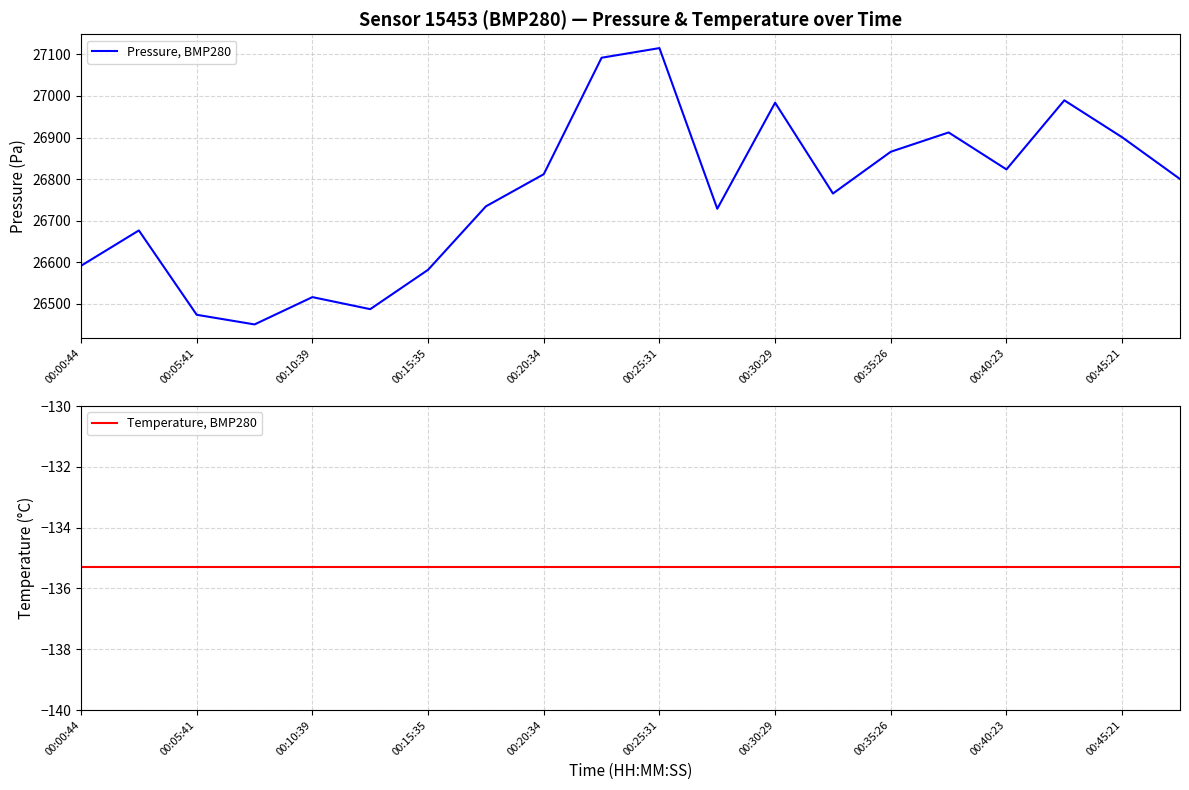

True or false: Temperature, BMP280 and Pressure, BMP280 cross at least once.

False